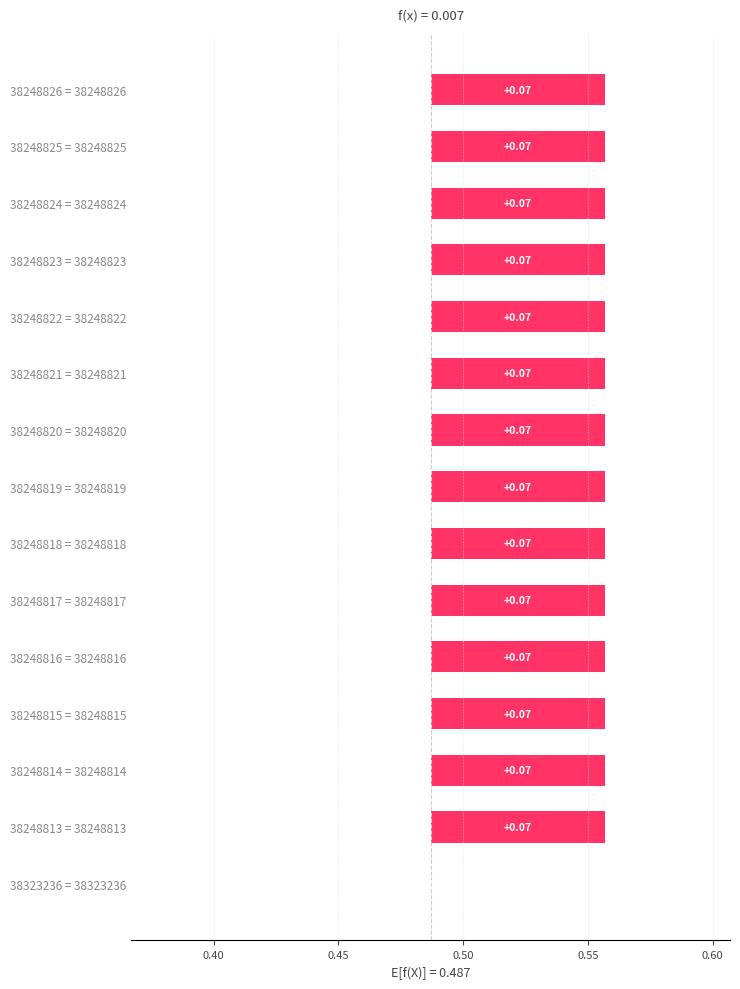

How many series are shown in this chart?

1